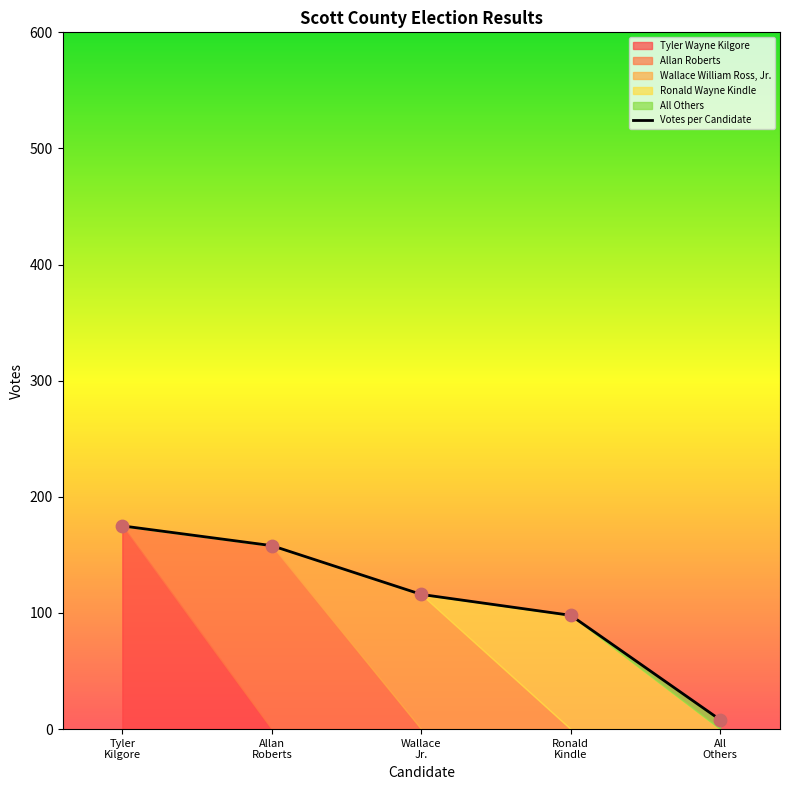

What is the change in value from Ronald
Kindle to All
Others?

-90